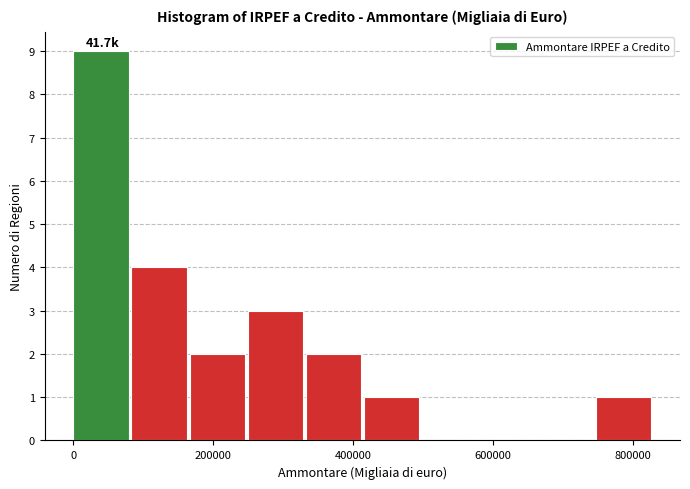

Which range on the x-axis has the tallest bar?

0 to 80000